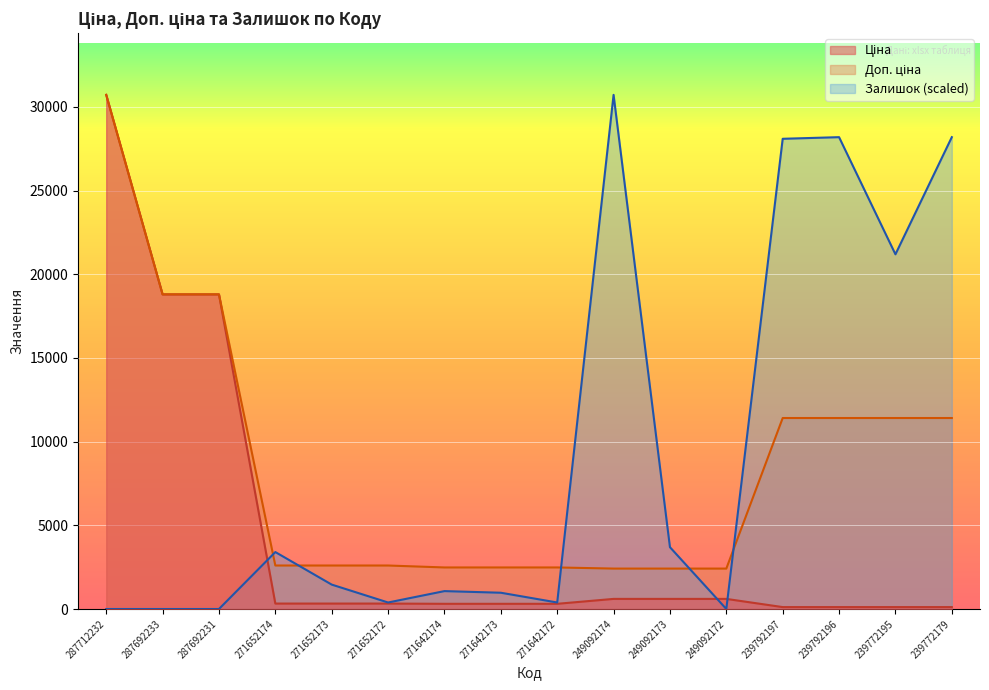

Rank the series at 271642172 from lowest to highest value.

Ціна, Залишок, Доп. ціна